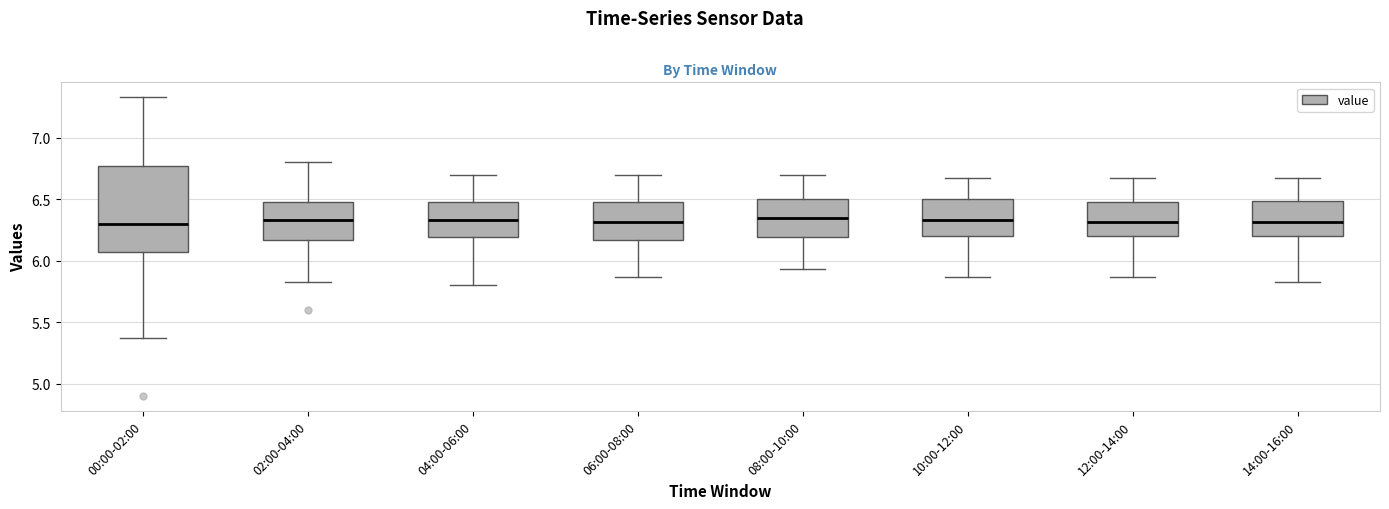

Which box is the tallest, from its lower edge to its upper edge?

00:00-02:00